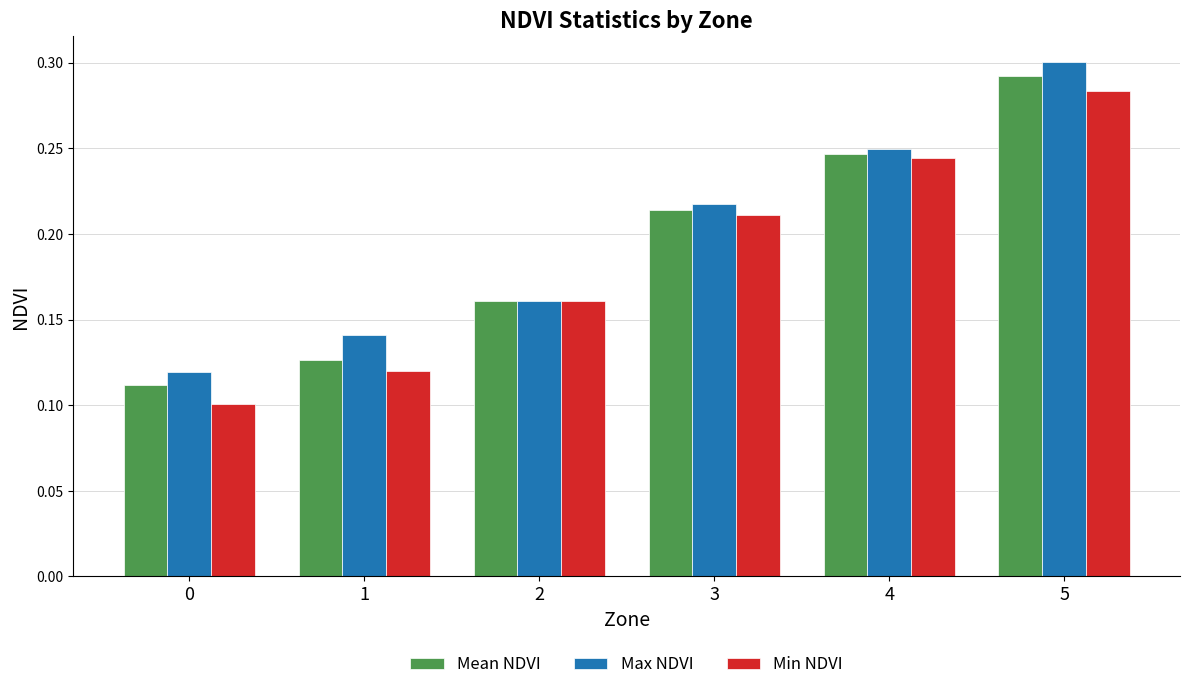

List the labels in order of Mean NDVI value, largest first.

5, 4, 3, 2, 1, 0